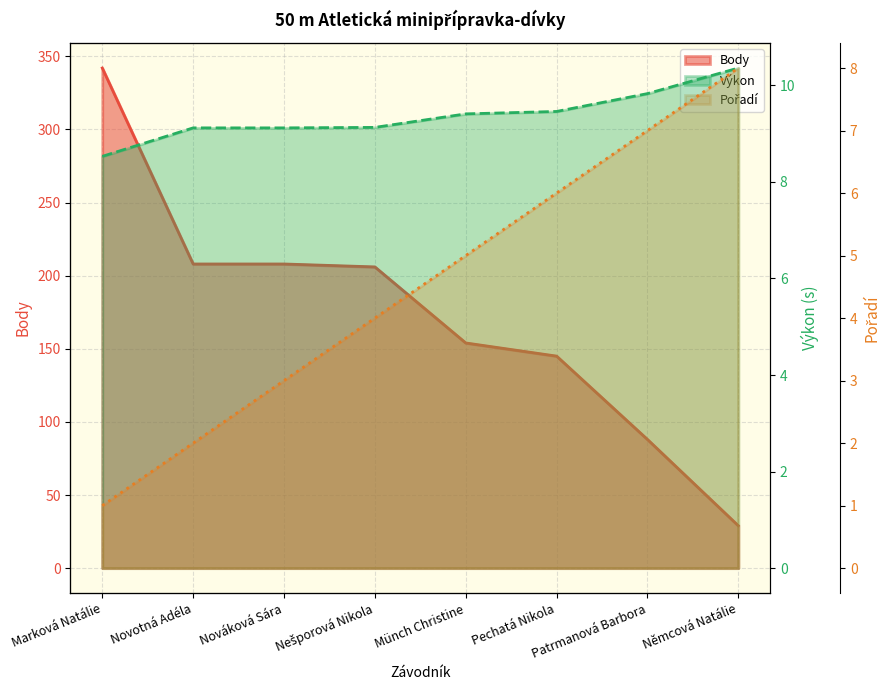

How many categories are shown in the chart?

8